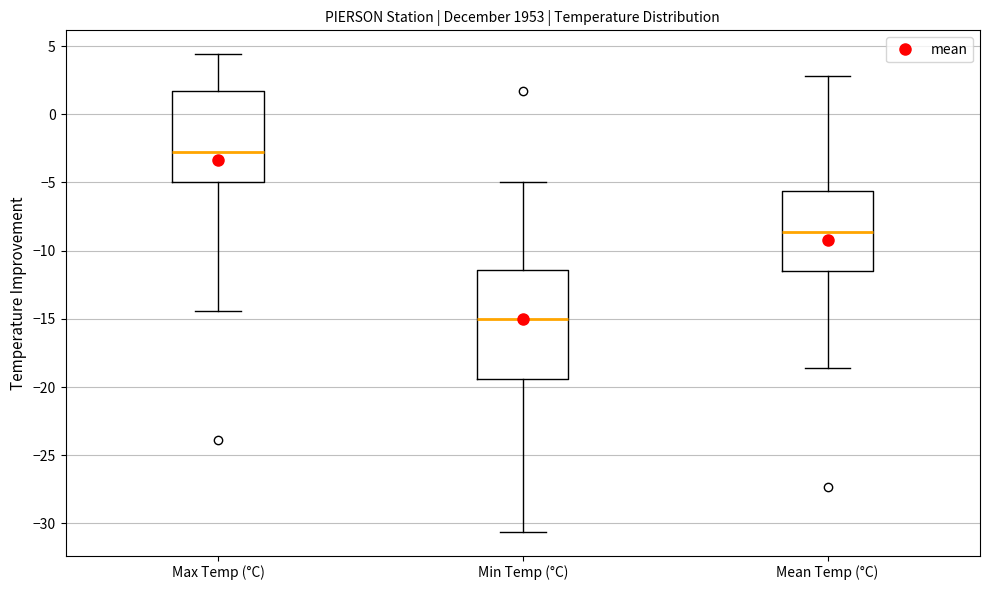

Comparing the boxes themselves (not the whiskers), which one is the tallest?

Min Temp (°C)